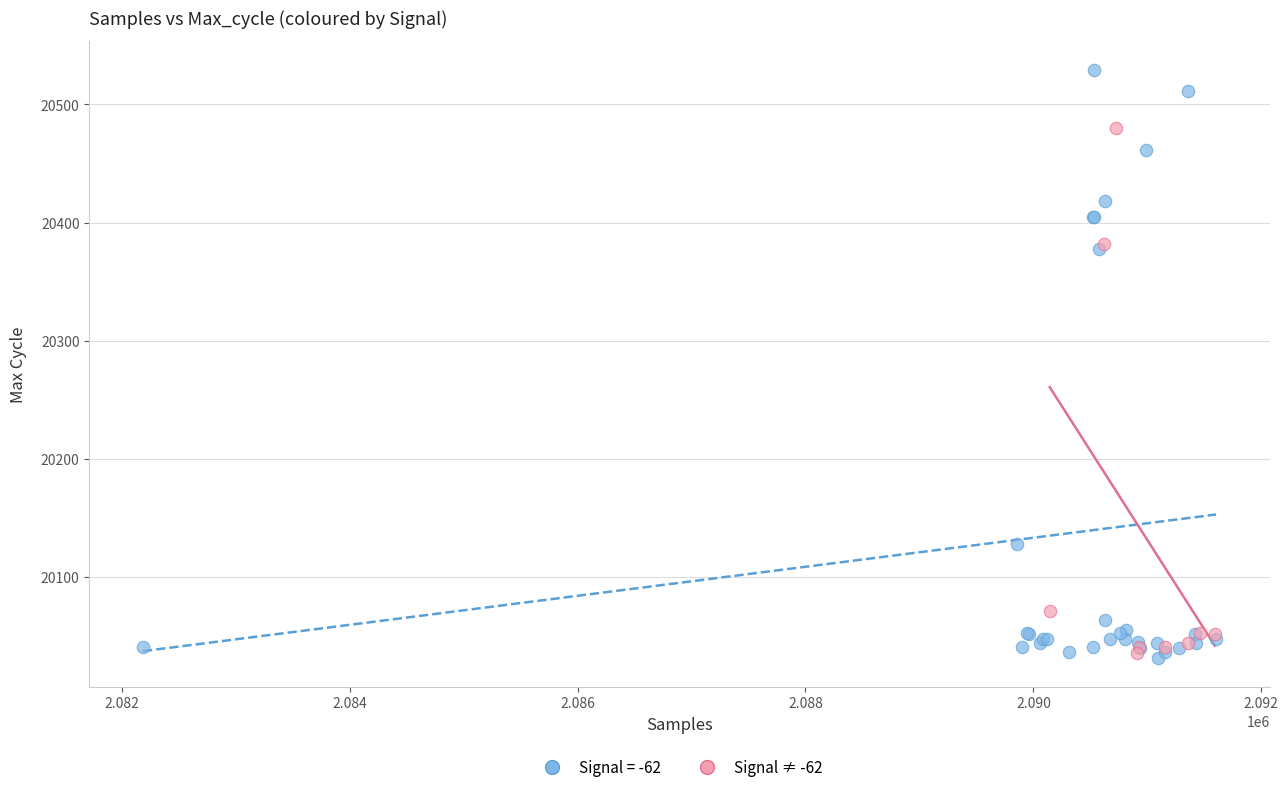

Which series has the largest Y range (max minus min)?

Signal = -62